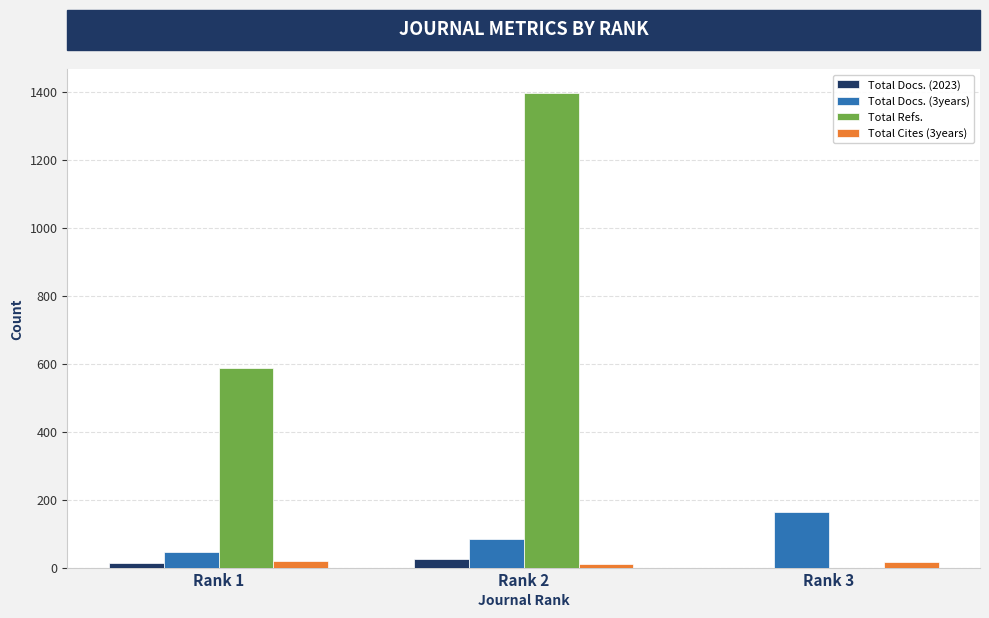

At which category is the sum across all series the highest?

Rank 2